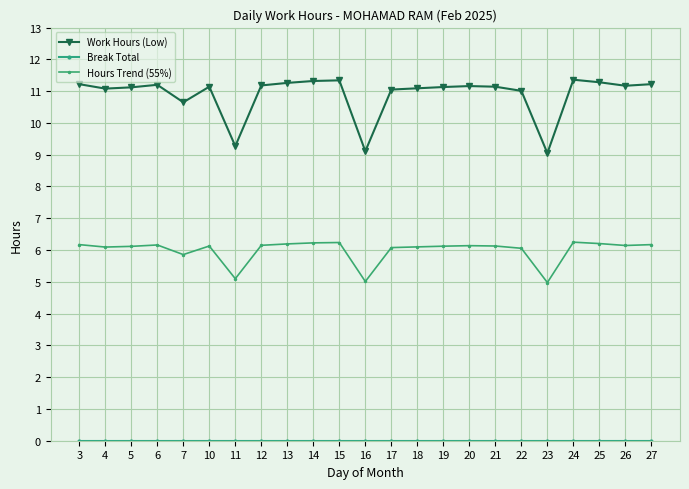

How many distinct data groups are displayed?

3